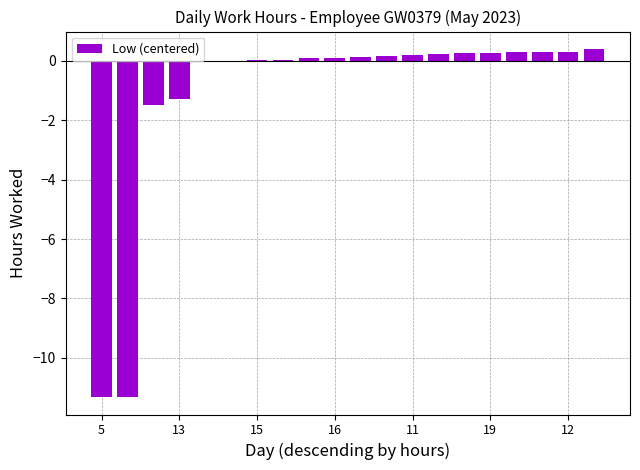

What is the maximum value shown in the chart?

0.4